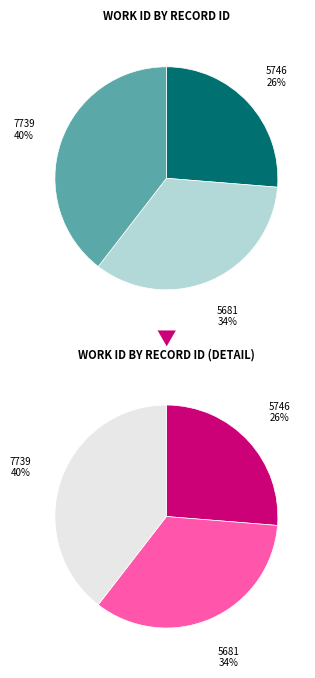

Count the number of slices in the pie.

3